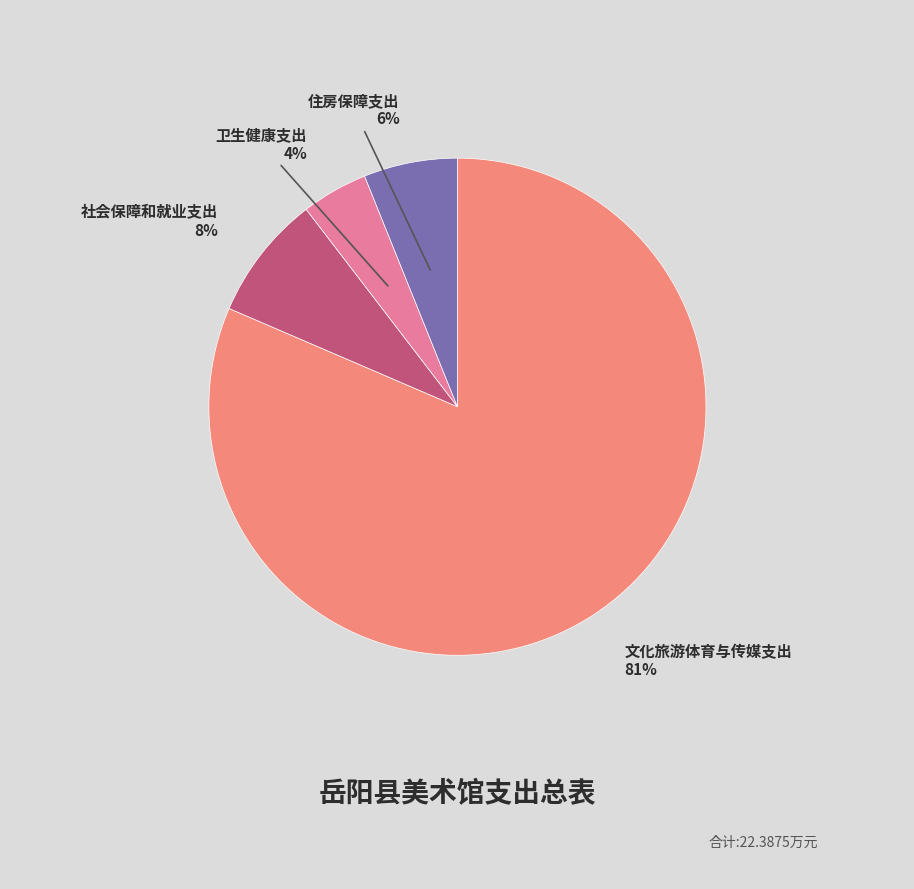

Rank the categories by value from highest to lowest.

文化旅游体育与传媒支出, 社会保障和就业支出, 住房保障支出, 卫生健康支出